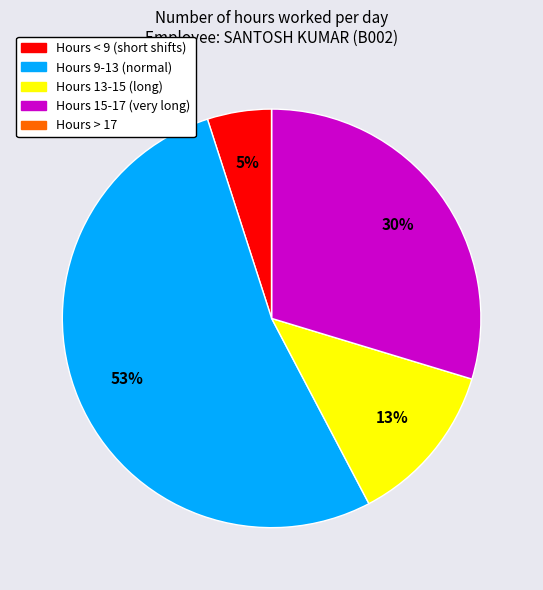

To the nearest percent, what is the average slice percentage?

20%